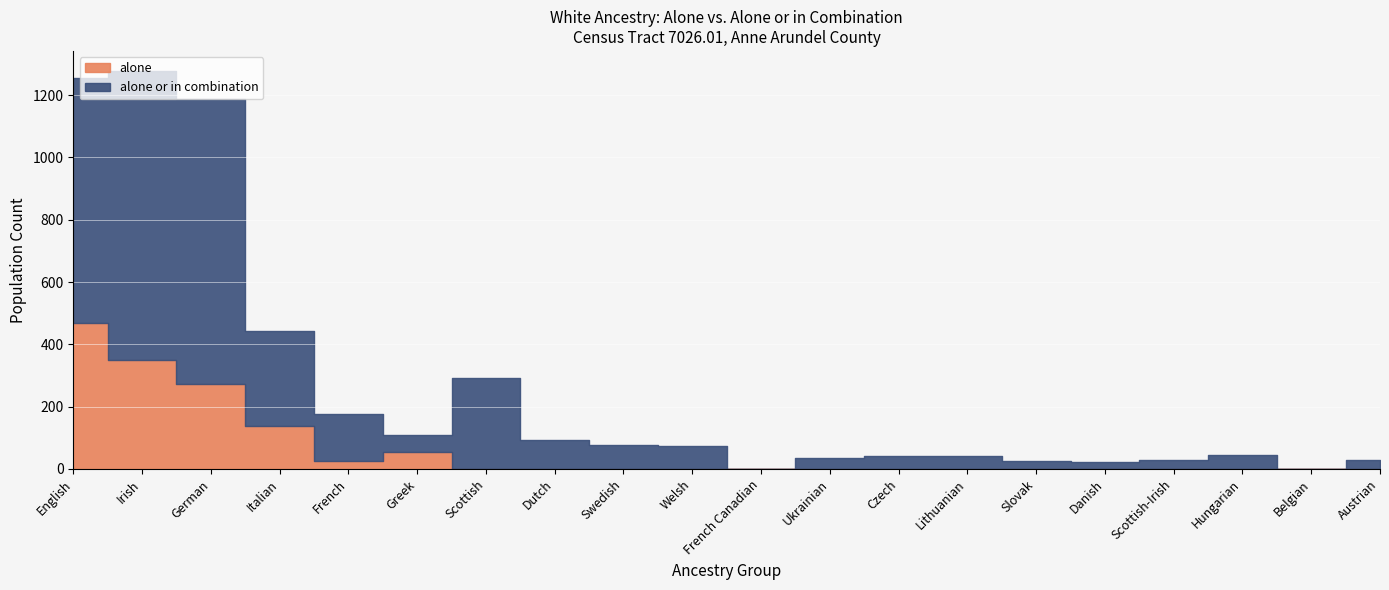

What is the difference between the highest and lowest values at Irish?

927